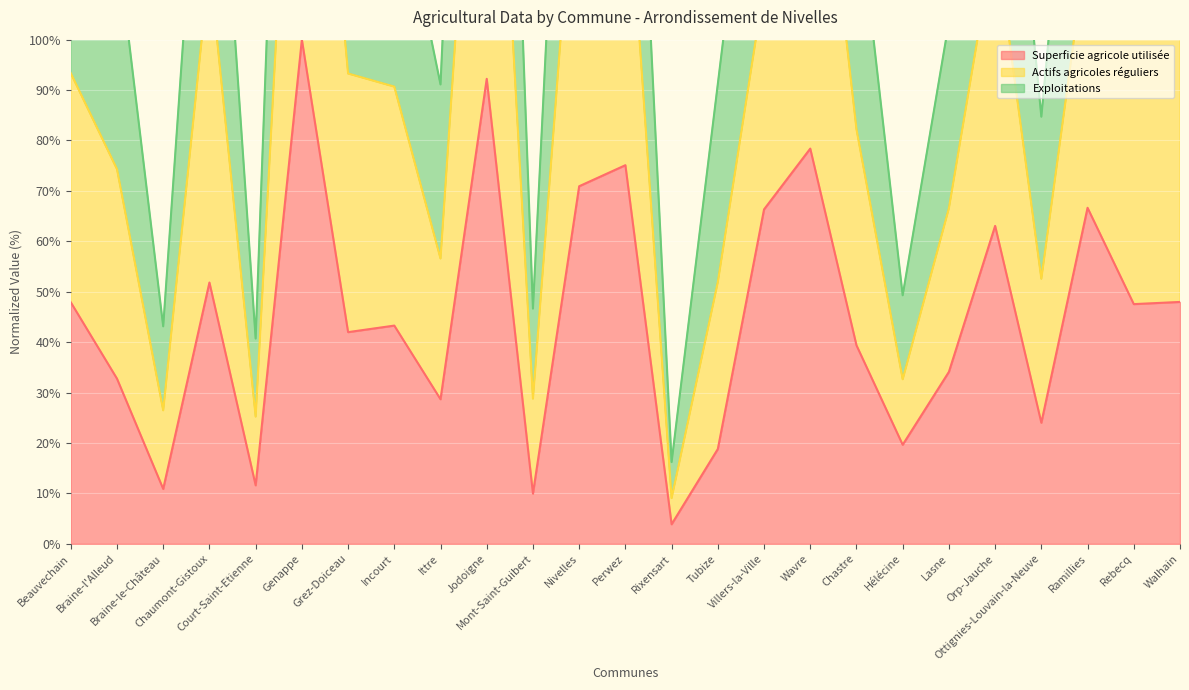

What is the minimum value for Superficie agricole utilisée?

3.9